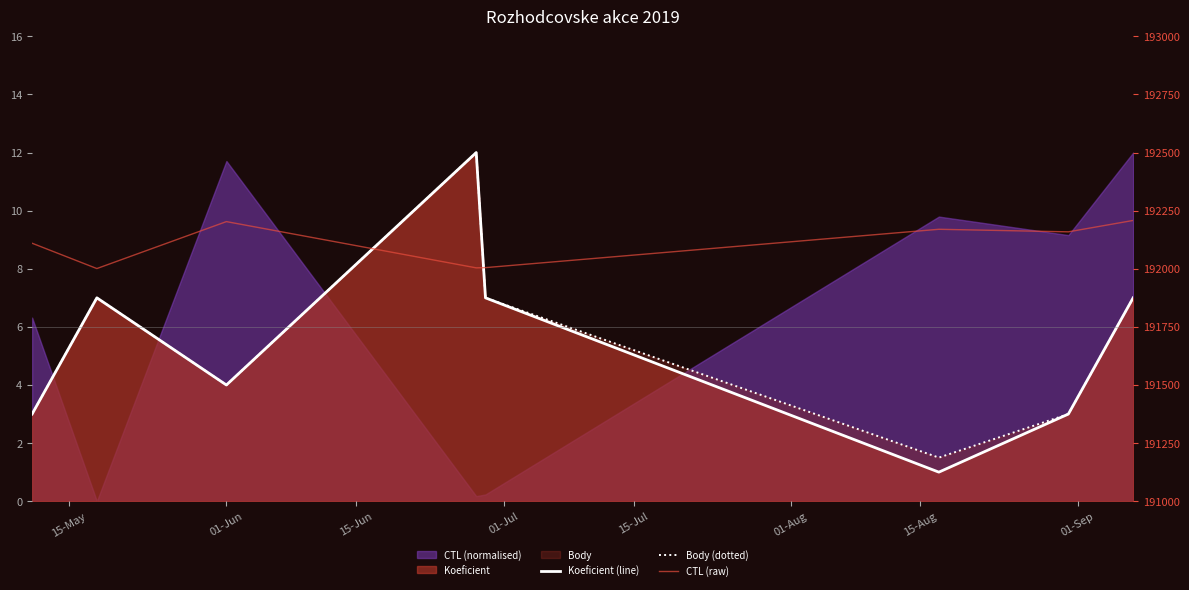

True or false: Body (dotted) has more than 1 interior local peaks.

True